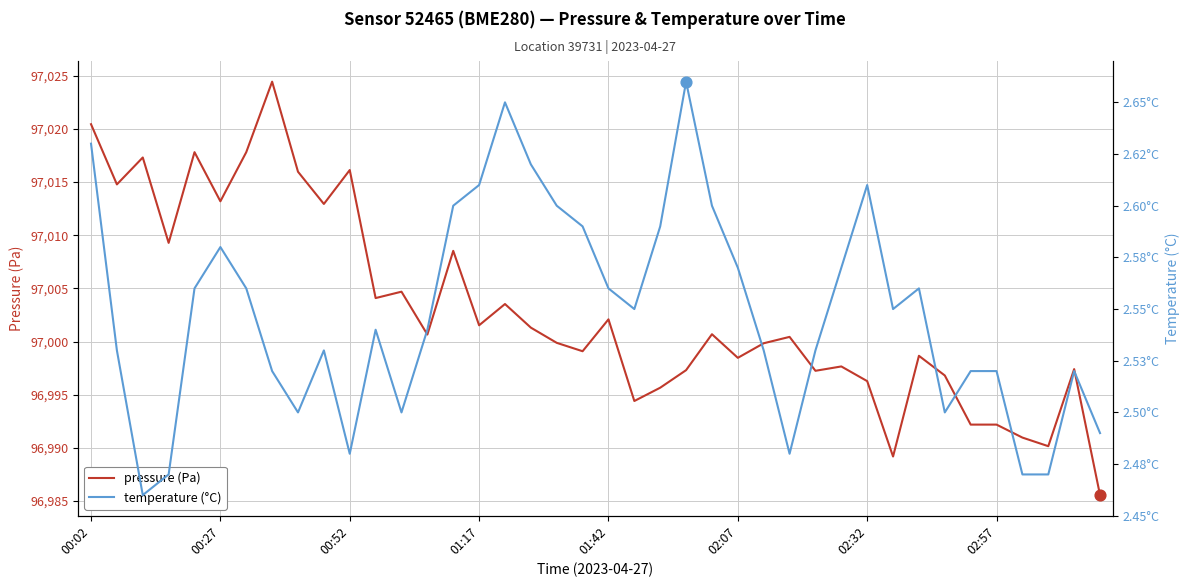

Which series contains the lowest Y value?

temperature (°C)